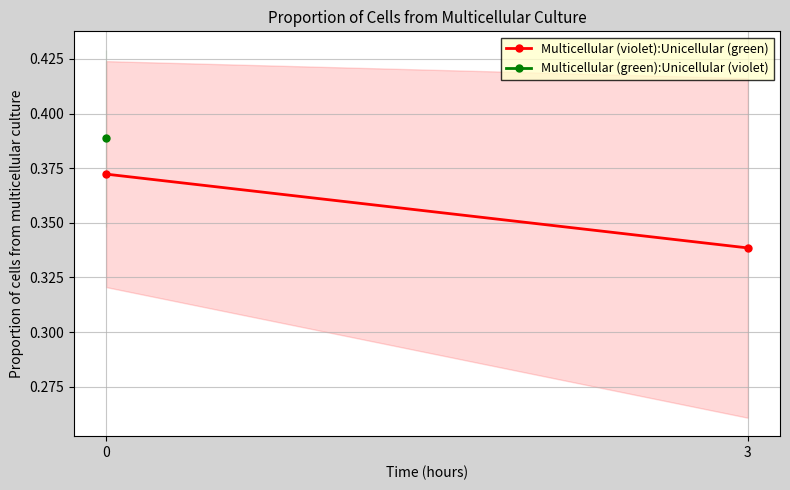

Is it true that the value at 3 is 0.5?

False